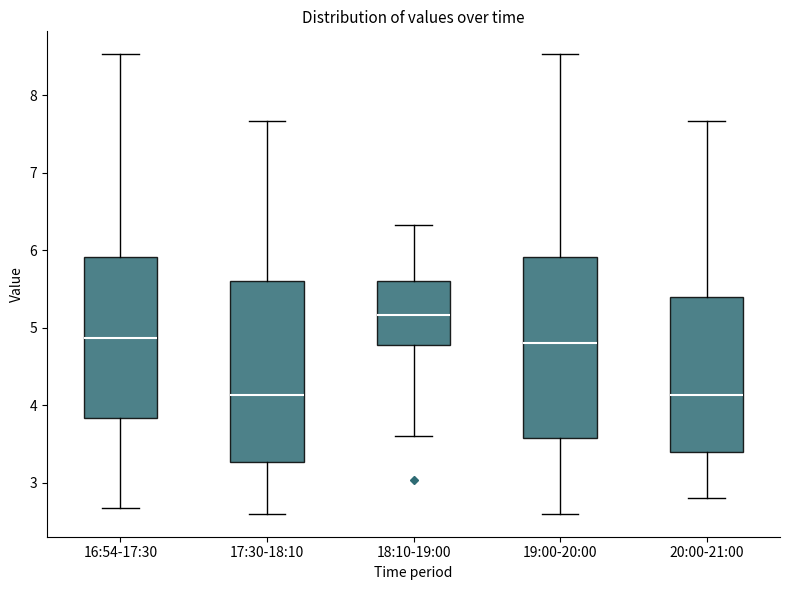

Reading left to right, read every box against the y-axis: the position of its median line, the range the box covers, and the ends of its whiskers. The values are not printed on the chart, so give them approximately, as read against the axis.

16:54-17:30: median 4.9, box 3.8 to 5.9, whiskers 2.7 to 8.5
17:30-18:10: median 4.1, box 3.3 to 5.6, whiskers 2.6 to 7.7
18:10-19:00: median 5.2, box 4.8 to 5.6, whiskers 3.6 to 6.3
19:00-20:00: median 4.8, box 3.6 to 5.9, whiskers 2.6 to 8.5
20:00-21:00: median 4.1, box 3.4 to 5.4, whiskers 2.8 to 7.7